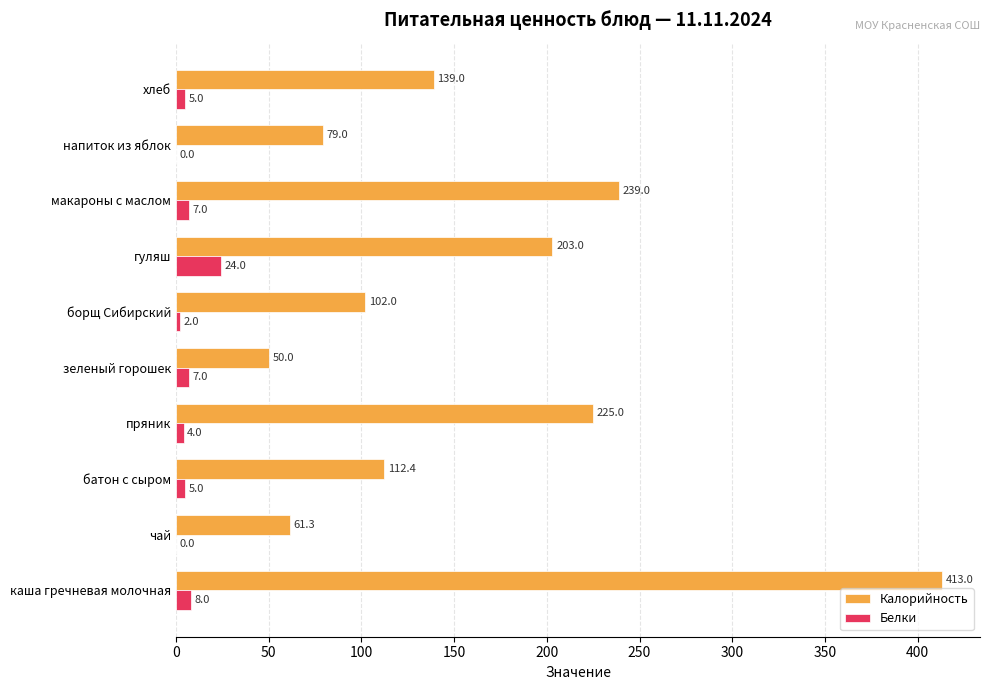

What is the greatest value displayed?

413.0